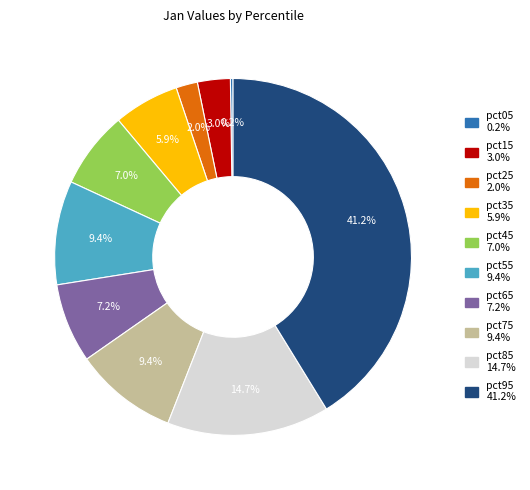

What is the largest slice in the pie chart?

pct95